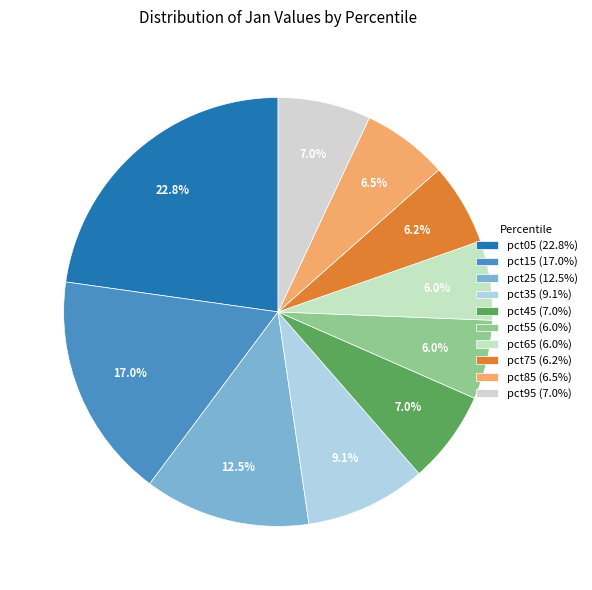

Does any single category account for the majority?

No